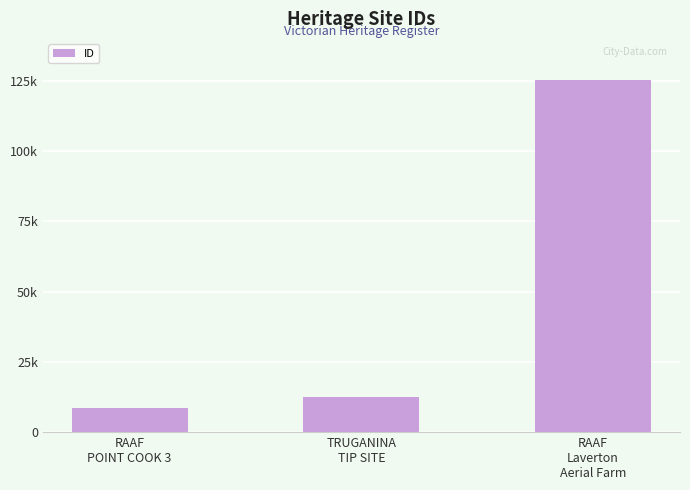

What is the sum of the values at RAAF
Laverton
Aerial Farm and TRUGANINA
TIP SITE?

137807